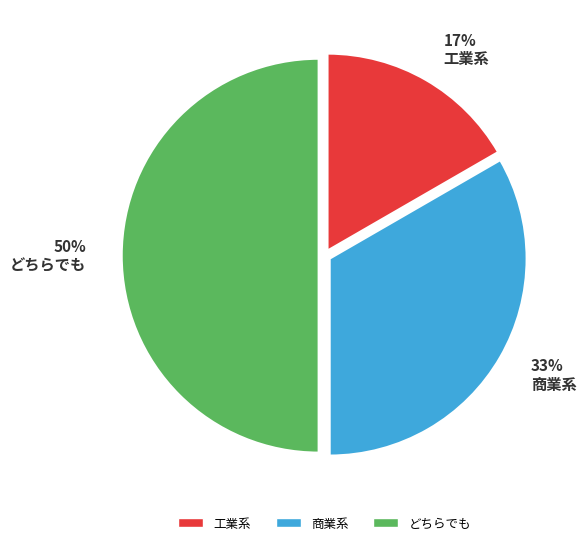

To the nearest percent, what portion does どちらでも represent?

50%